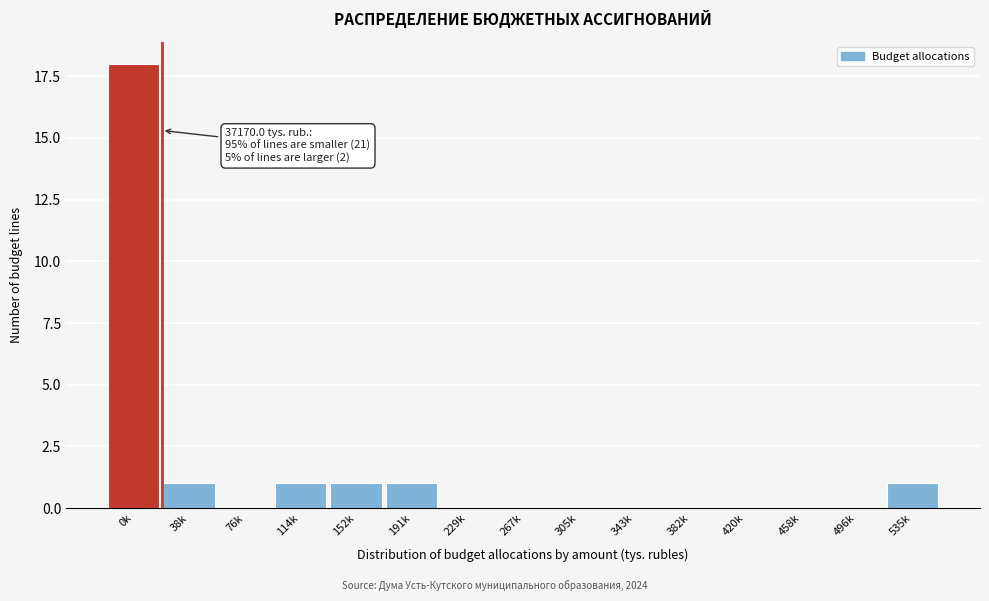

Reading right to left, transcribe all the data shown in this chart.

535k=1	496k=0	458k=0	420k=0	382k=0	343k=0	305k=0	267k=0	229k=0	191k=1	152k=1	114k=1	76k=0	38k=1	0k=18